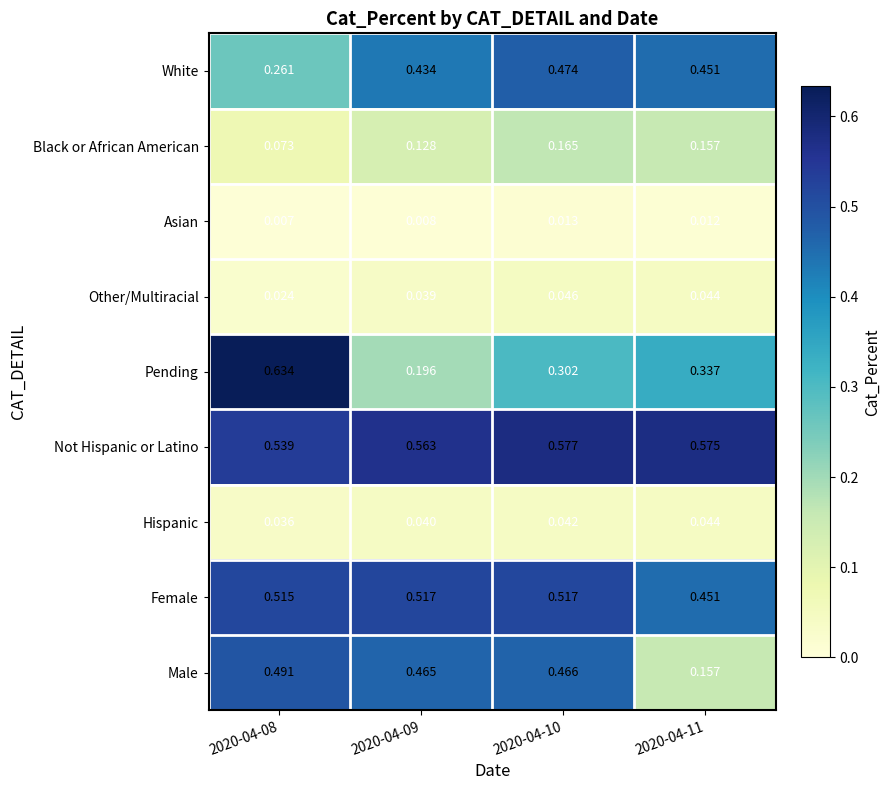

List the series in order of their peak value, lowest first.

Asian, Hispanic, Other/Multiracial, Black or African American, White, Male, Female, Not Hispanic or Latino, Pending